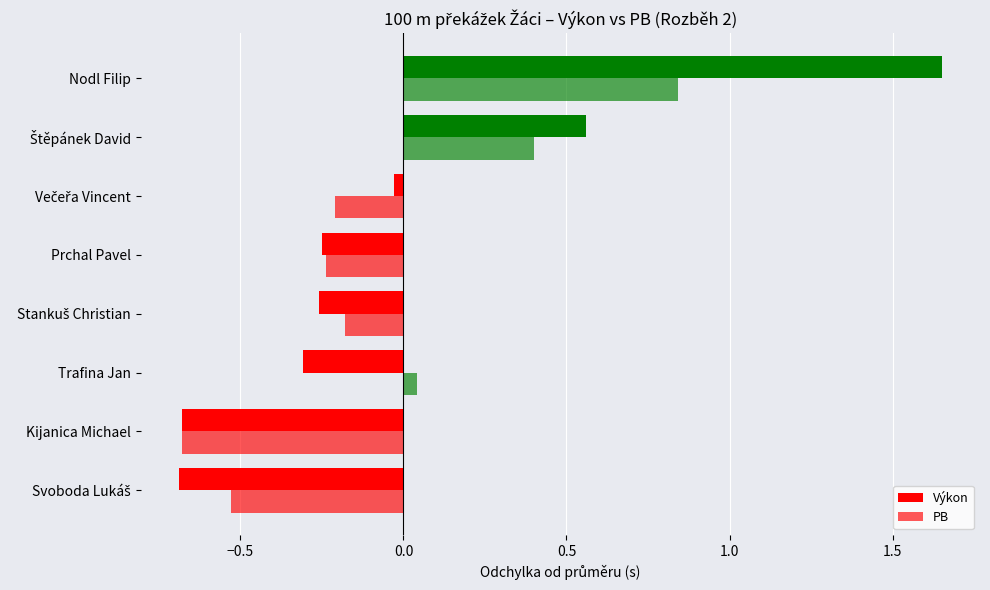

How many positive values does the PB series have?

3